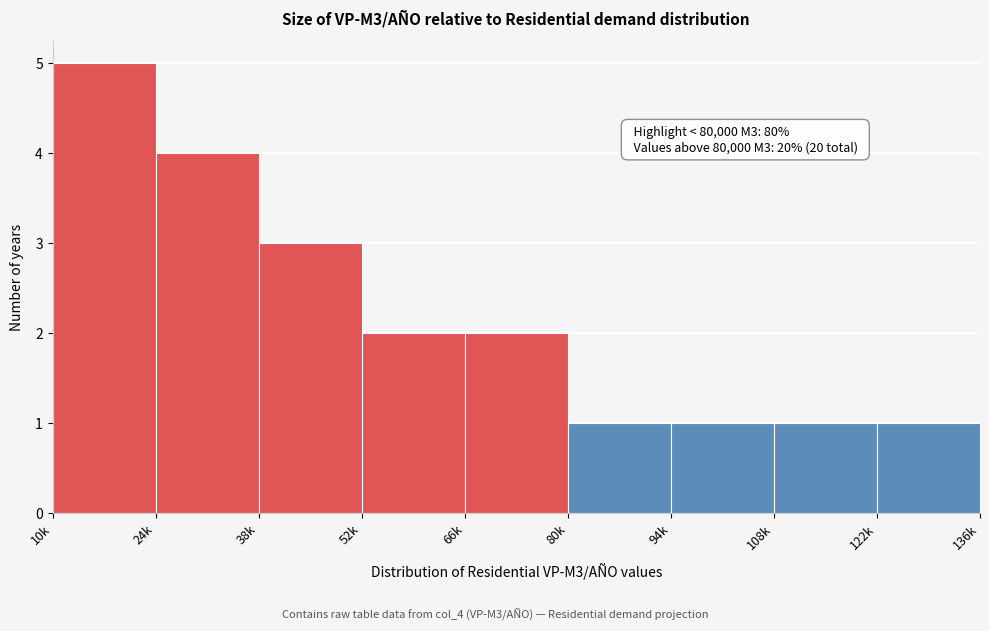

Reading right to left, extract all data points from this chart.

122k=1	108k=1	94k=1	80k=1	66k=2	52k=2	38k=3	24k=4	10k=5